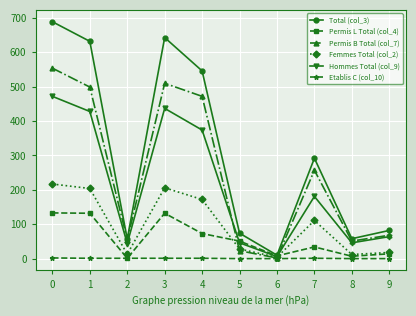

Rank the series by their maximum value, from highest to lowest.

Total (col_3), Permis B Total (col_7), Hommes Total (col_9), Femmes Total (col_2), Permis L Total (col_4), Etablis C (col_10)